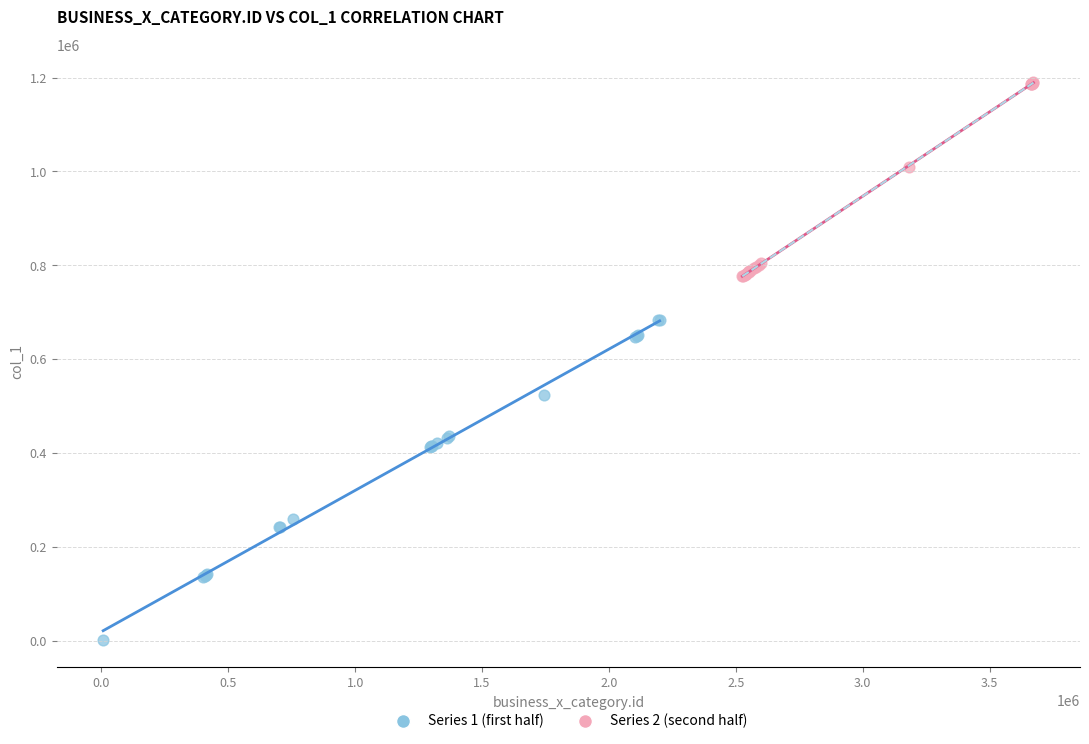

What are all the series names shown in the legend?

Series 1 (first half), Series 2 (second half)